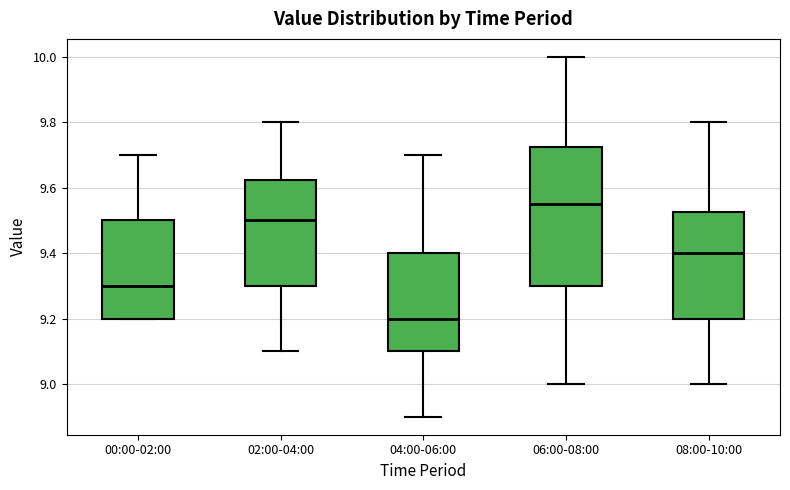

Reading left to right, read every box against the y-axis: the position of its median line, the range the box covers, and the ends of its whiskers. The values are not printed on the chart, so give them approximately, as read against the axis.

00:00-02:00: median 9.30, box 9.20 to 9.50, whiskers 9.20 to 9.70
02:00-04:00: median 9.50, box 9.30 to 9.62, whiskers 9.10 to 9.80
04:00-06:00: median 9.20, box 9.10 to 9.40, whiskers 8.90 to 9.70
06:00-08:00: median 9.56, box 9.30 to 9.72, whiskers 9.00 to 10.00
08:00-10:00: median 9.40, box 9.20 to 9.52, whiskers 9.00 to 9.80